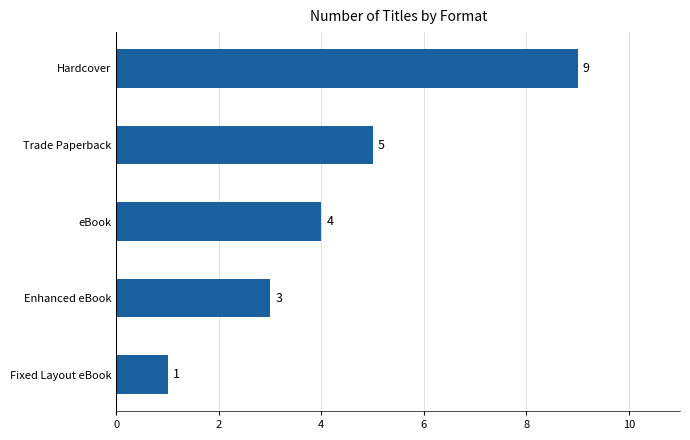

At which label is the value closest to 5?

Trade Paperback